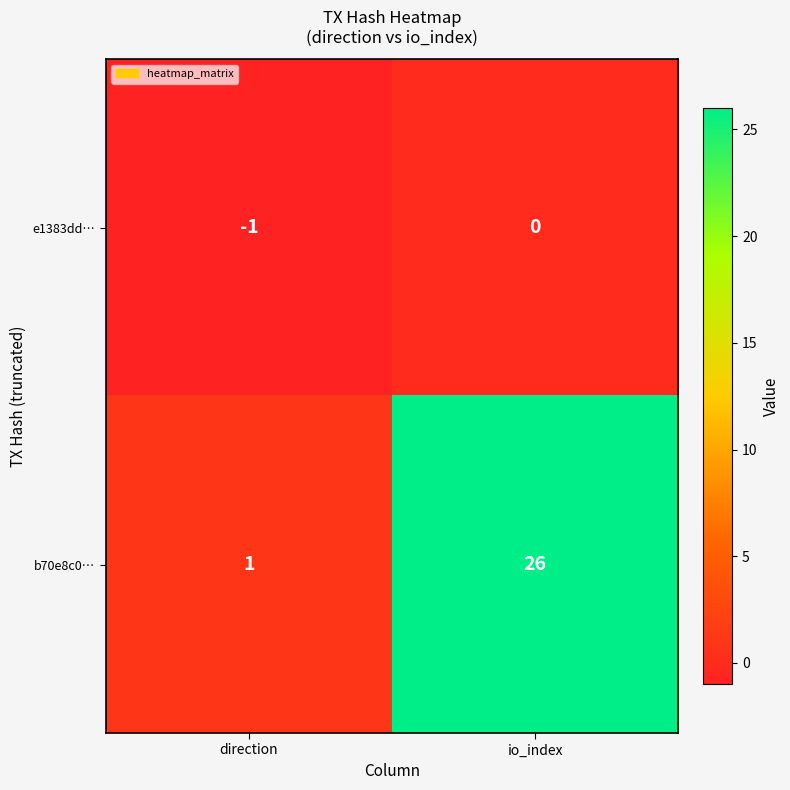

What is the sum of the b70e8c0… values at direction and io_index?

27